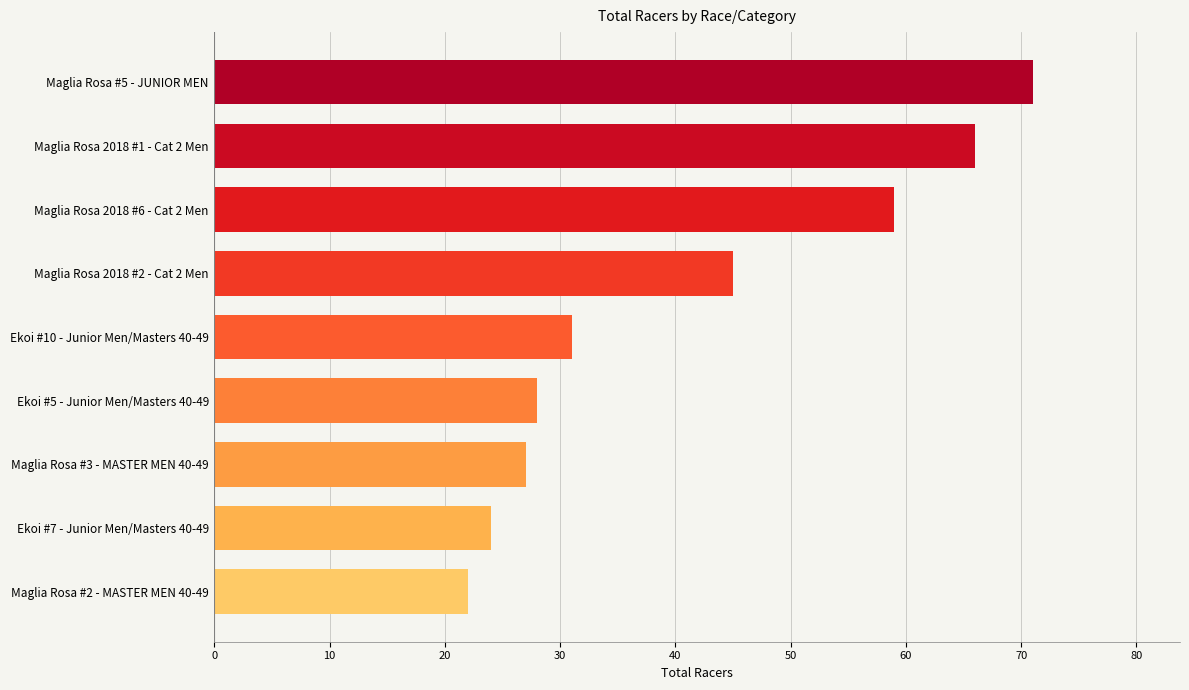

Reading bottom to top, list all the values displayed in this chart.

22	24	27	28	31	45	59	66	71